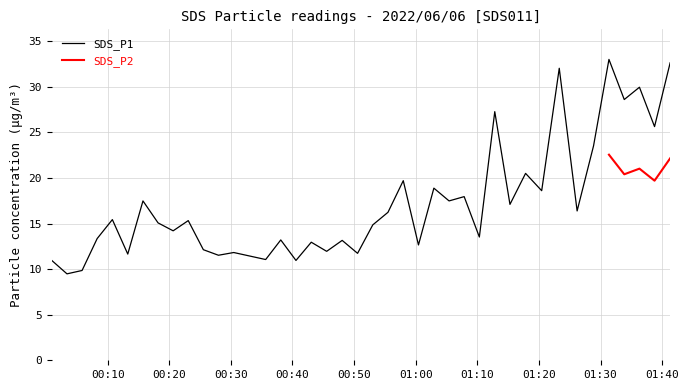

What is the lowest value of the SDS_P1 series?

9.5